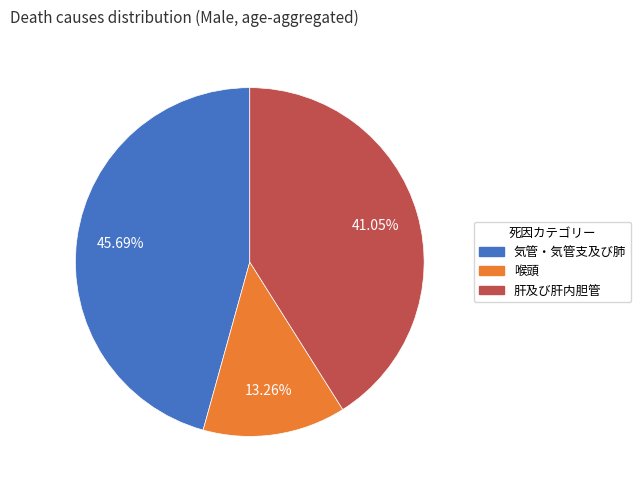

To the nearest percent, what is the combined percentage of 喉頭 and 肝及び肝内胆管?

54%